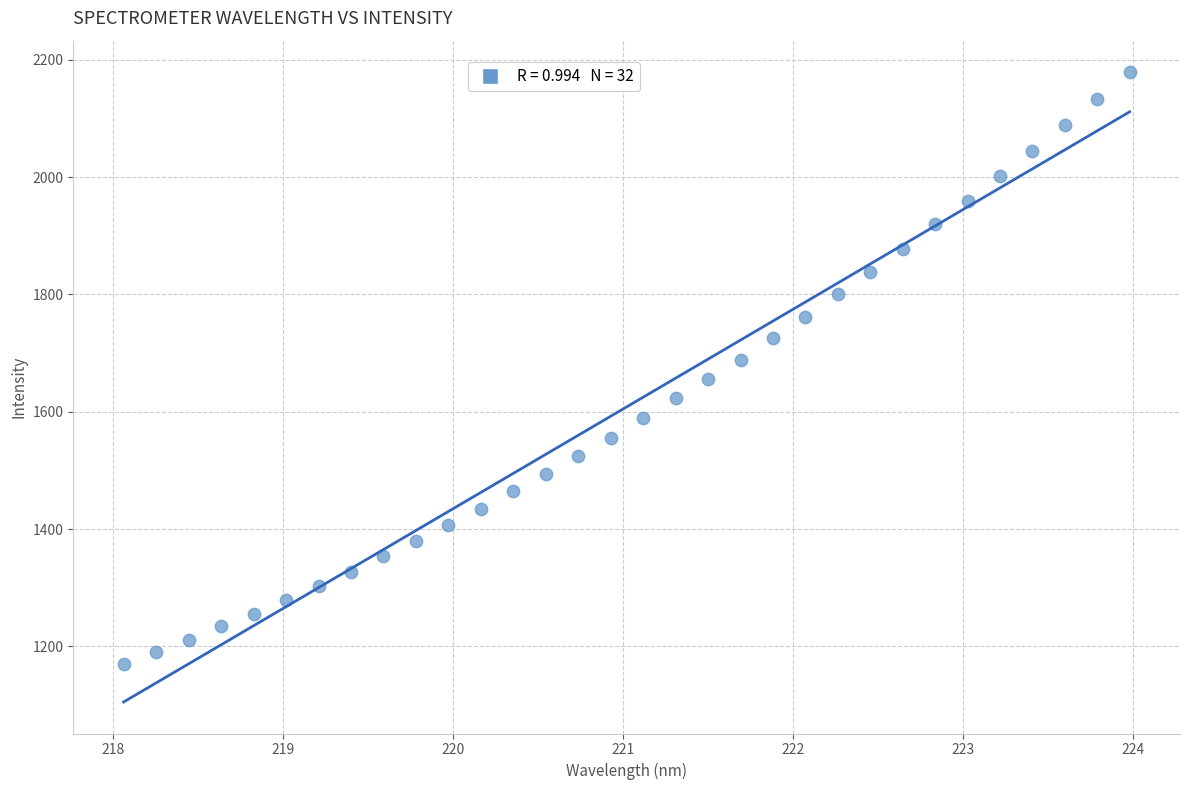

What is the range of Y values (max minus min)?

1008.5